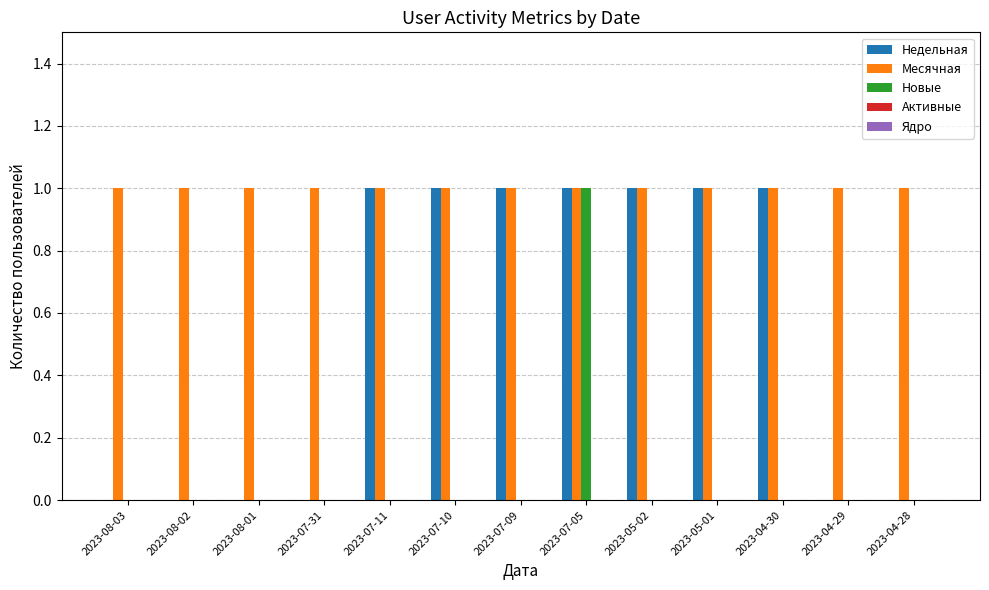

Which series has the largest total across all categories?

Месячная